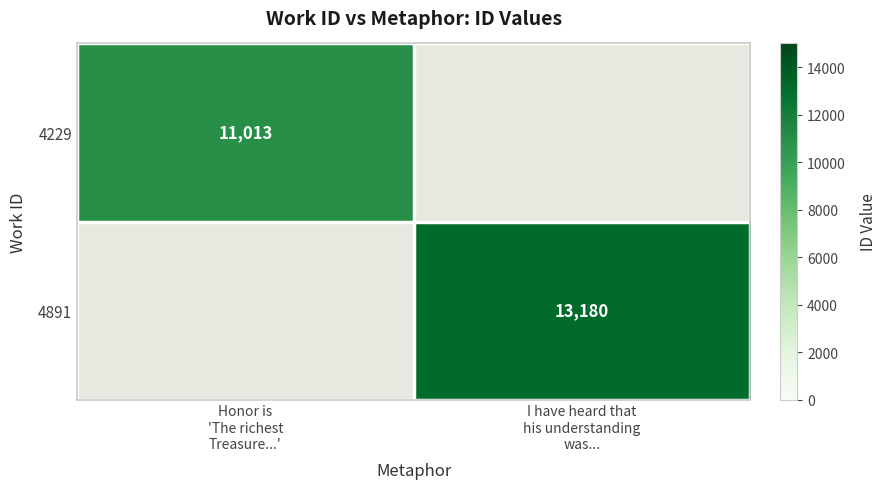

Which category has the highest value in the 4229 series?

Honor is 'The richest Treasure...'